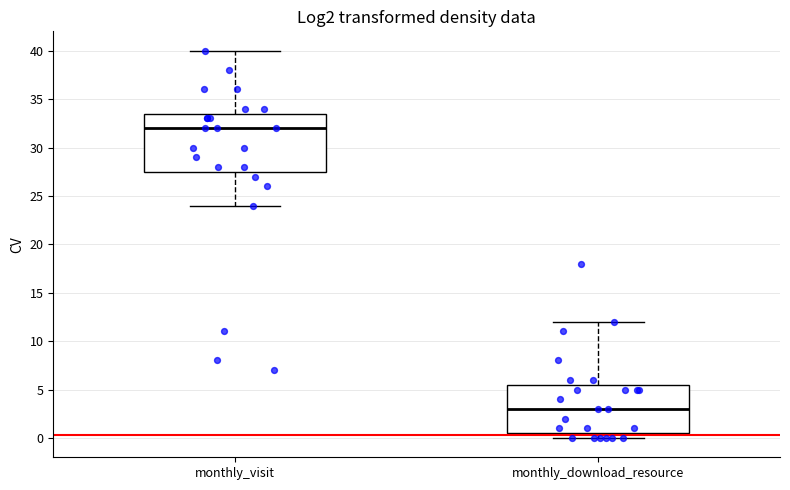

Which box is the tallest, from its lower edge to its upper edge?

monthly_visit